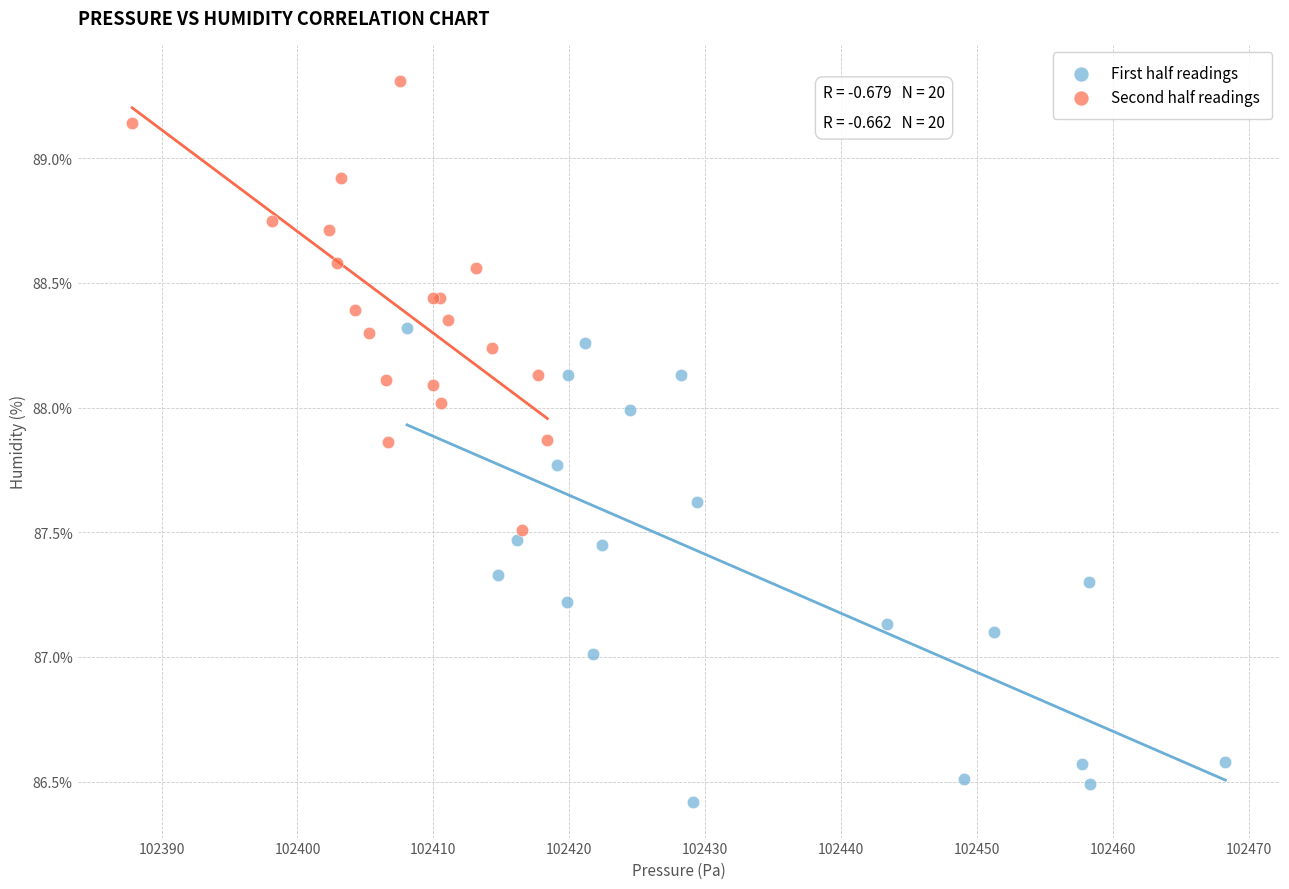

Which series reaches the minimum Y coordinate?

First half readings